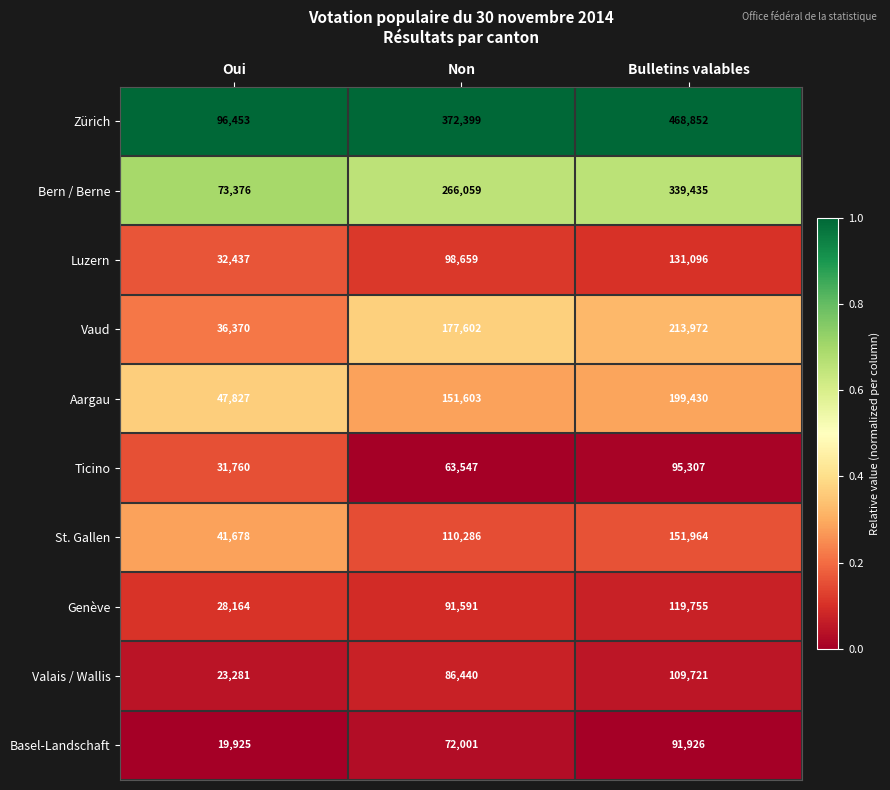

What is the greatest value displayed?

468852